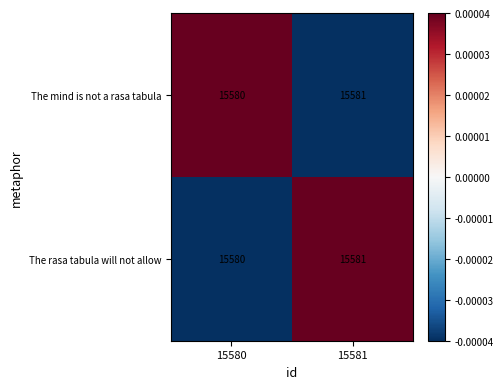

What is the sum of all The rasa tabula will not allow values?

31161